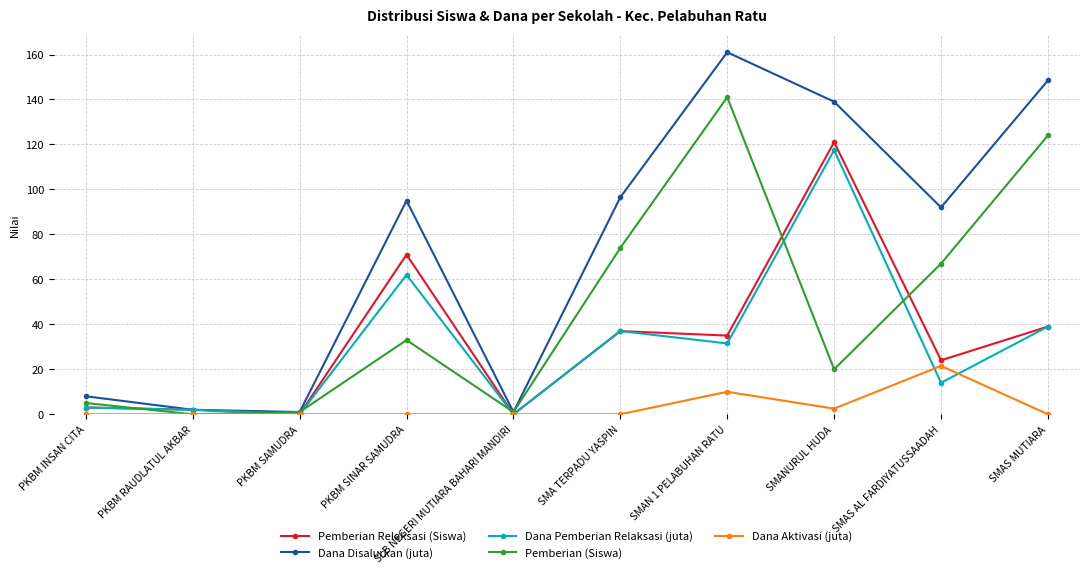

At which category does the chart reach its peak across all series?

SMAN 1 PELABUHAN RATU